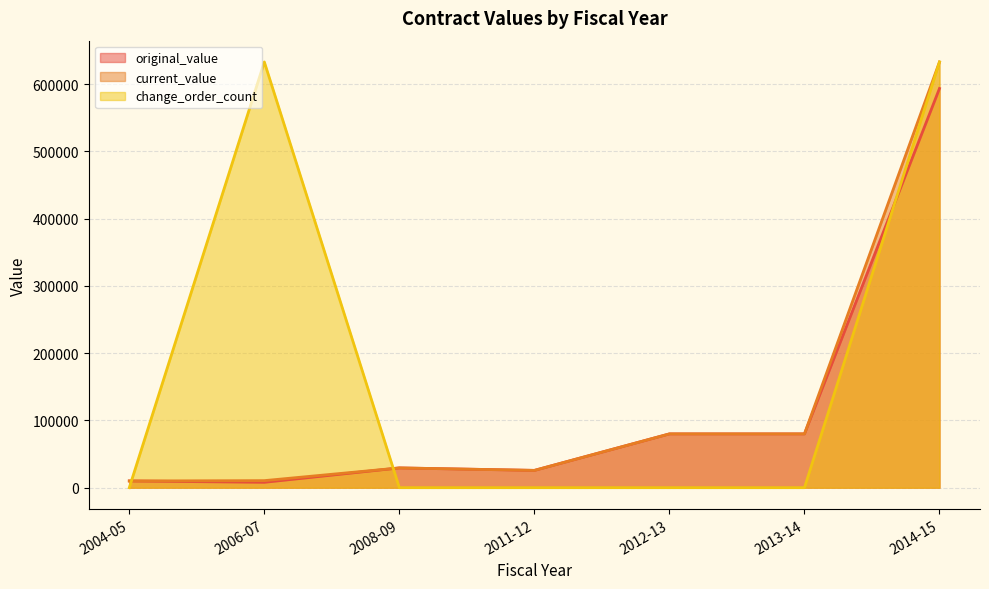

Between 2013-14 and 2014-15, which series saw the biggest shift?

change_order_count